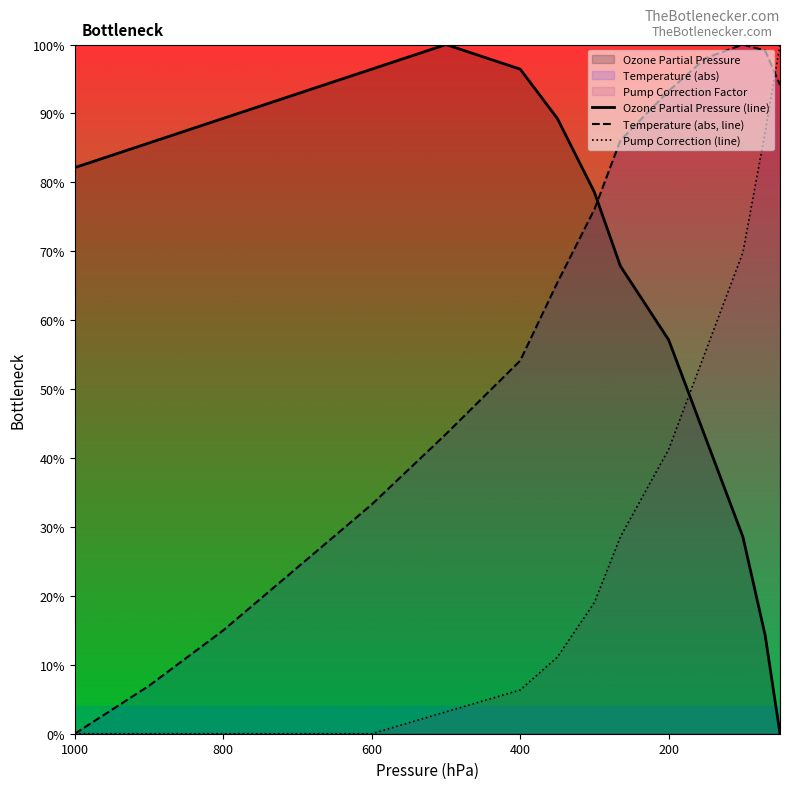

What is the maximum value for Temperature (abs, line)?

100.0